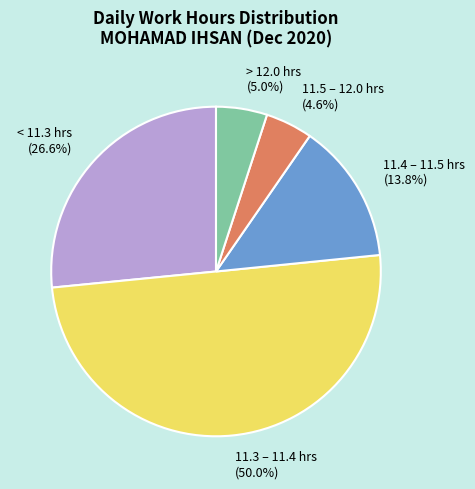

Combined, do 11.5 – 12.0 hrs (4.6%) and 11.3 – 11.4 hrs (50.0%) account for over 50%?

Yes